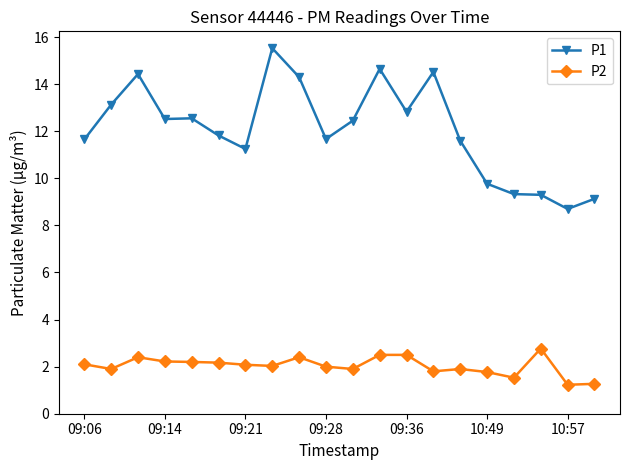

True or false: P2 has more than 0 points higher than both neighbors.

True